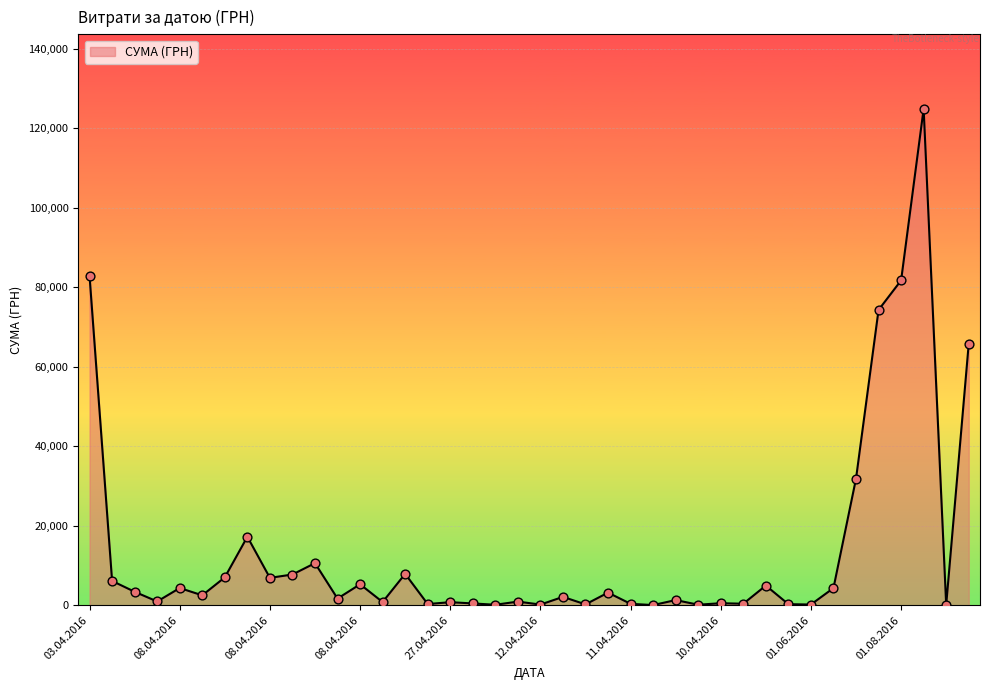

What is the difference between the maximum and minimum values?

124867.4